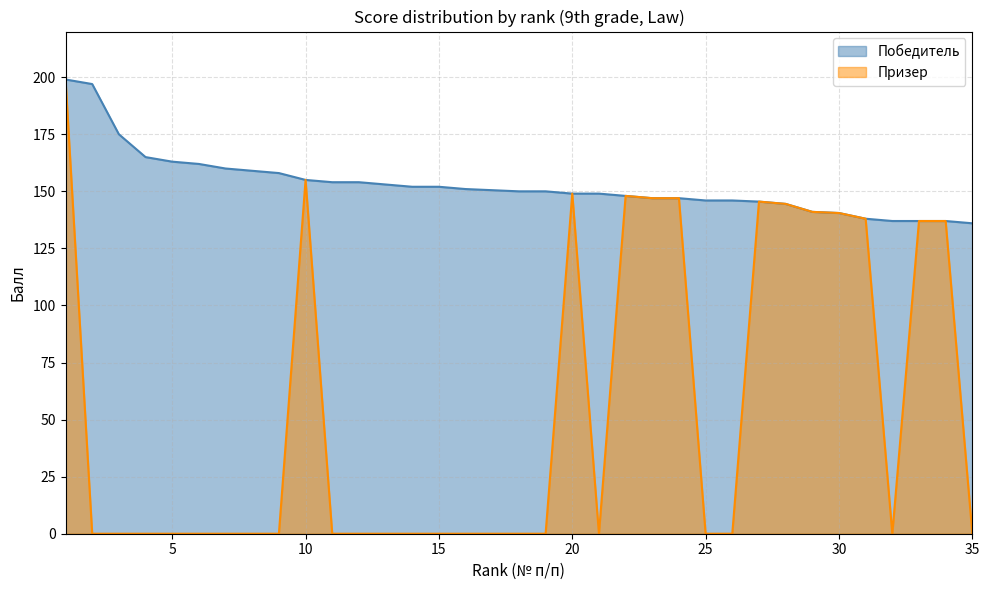

What is the difference between the values at 7 and 28?

15.5